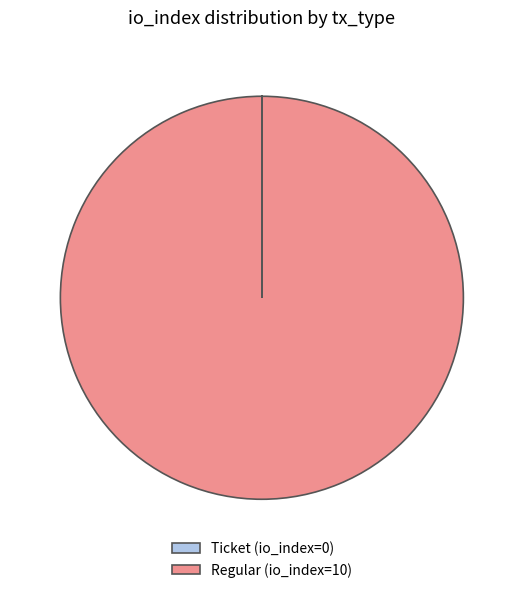

Which category has the biggest portion of the pie?

Regular (io_index=10)